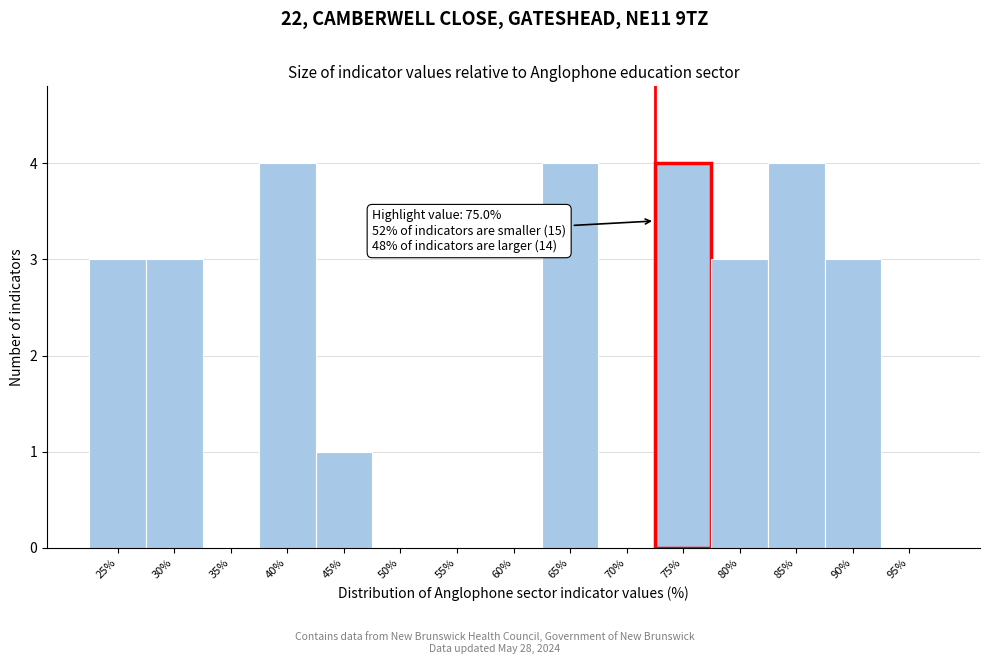

Reading left to right, list all the values displayed in this chart.

25%=3	30%=3	35%=0	40%=4	45%=1	50%=0	55%=0	60%=0	65%=4	70%=0	75%=4	80%=3	85%=4	90%=3	95%=0